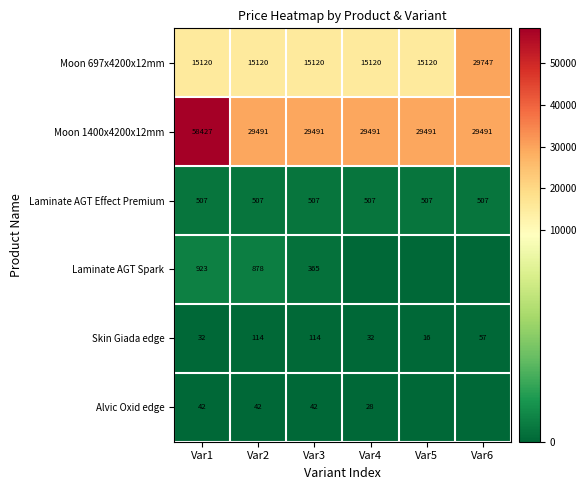

At which label does Skin Giada edge first exceed 57?

Var2